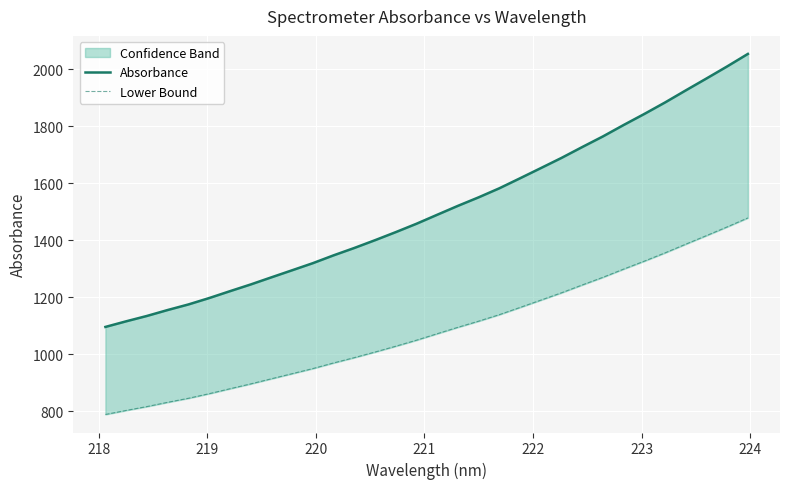

Rank the series at 220 from lowest to highest value.

Lower Bound, Absorbance